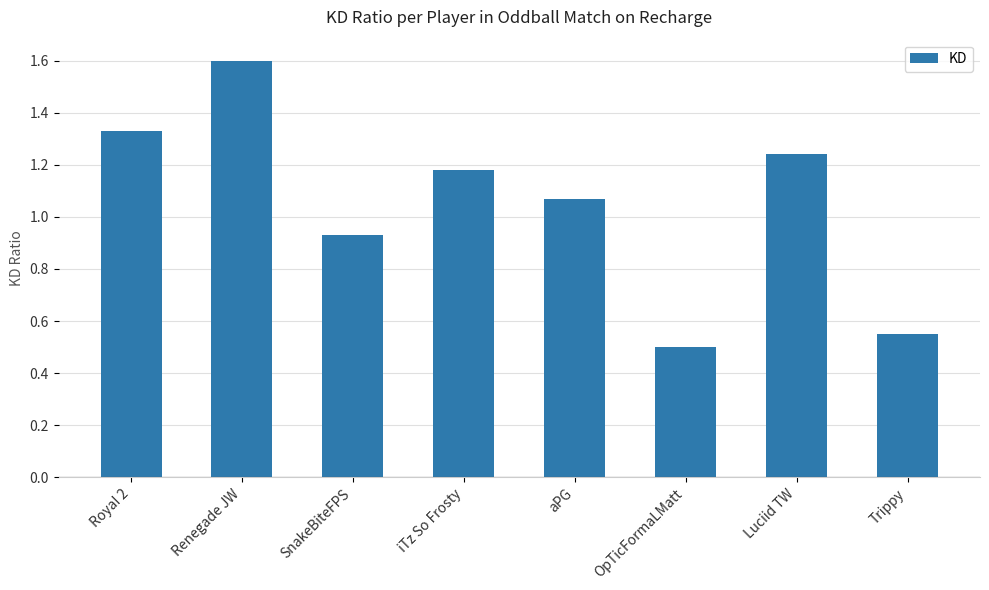

What is the difference between the values at iTz So Frosty and Renegade JW?

0.4